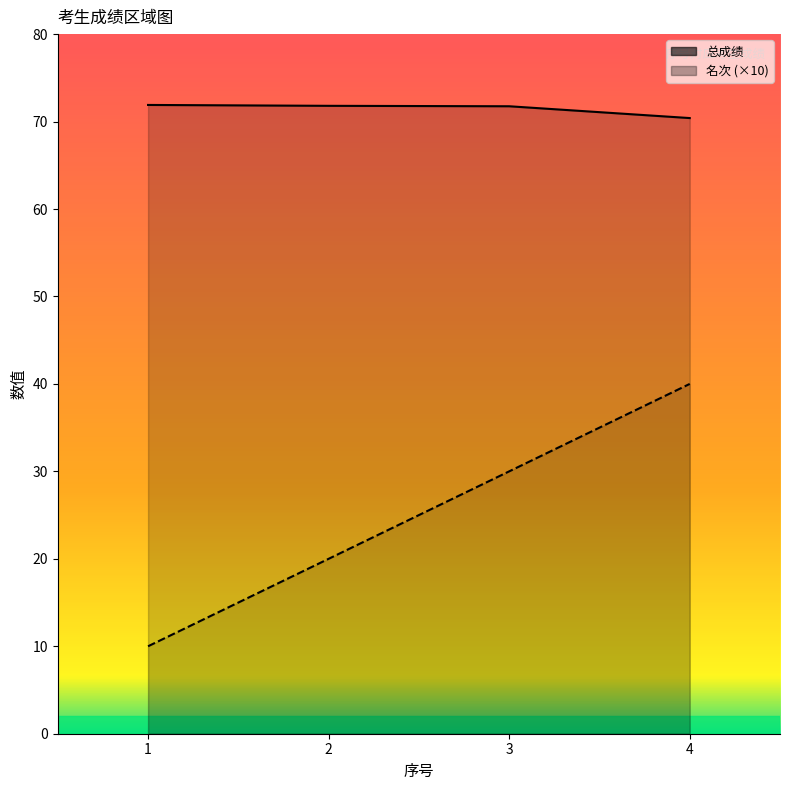

At which label is 总成绩 closest to 71?

4